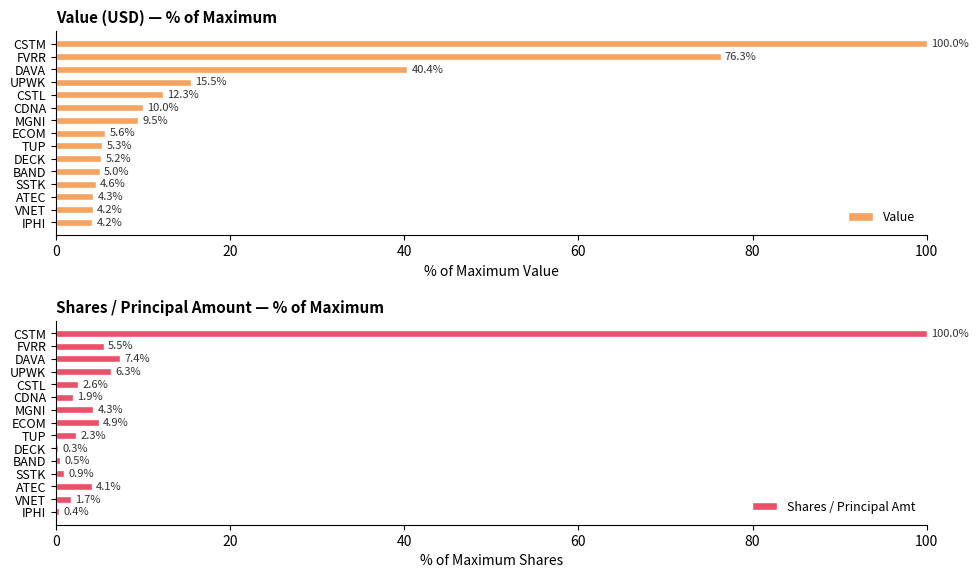

At which label is Value closest to 52?

DAVA